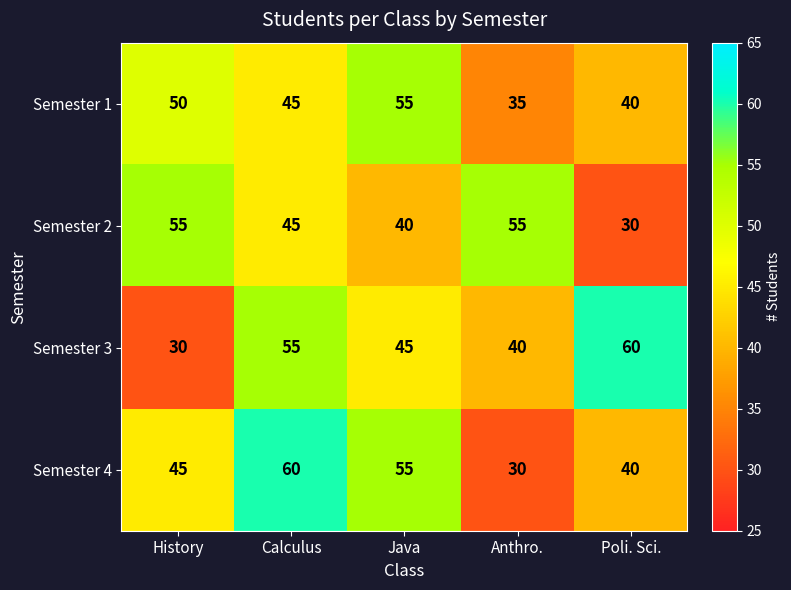

Read the Semester 3 value at Poli. Sci..

60